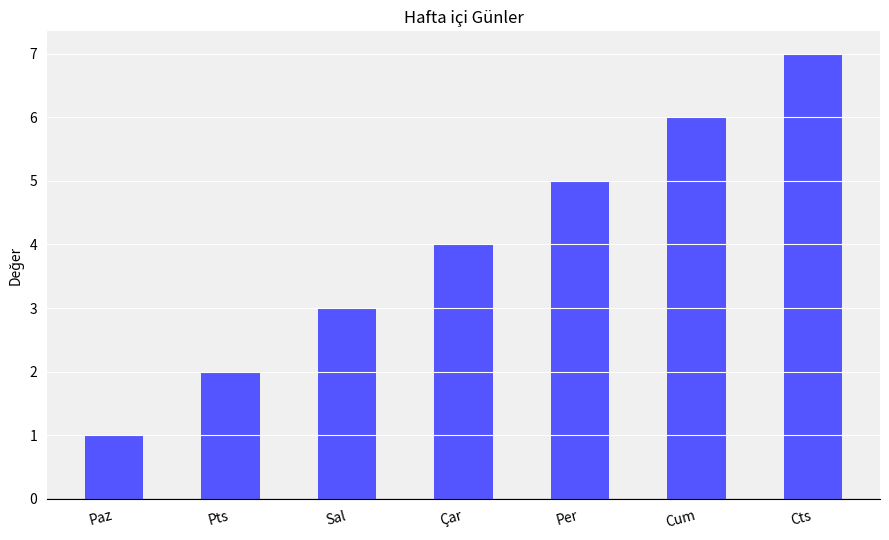

What is the ratio of the value at Pts to the value at Cts?

0.3